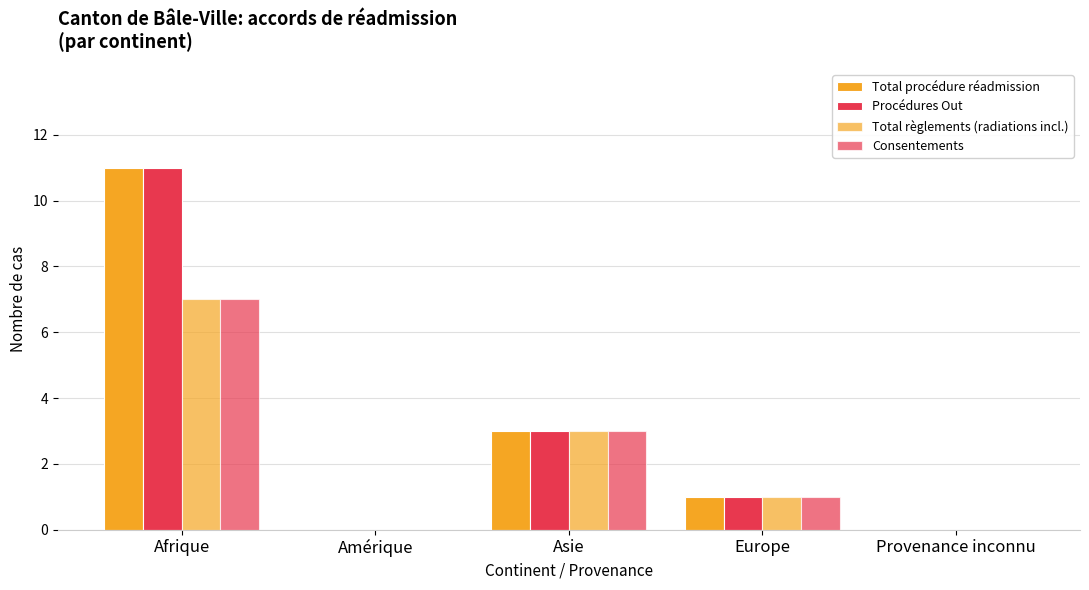

Reading right to left, list all the values displayed in this chart.

Total procédure réadmission: 0	1	3	0	11
Procédures Out: 0	1	3	0	11
Total règlements (radiations incl.): 0	1	3	0	7
Consentements: 0	1	3	0	7